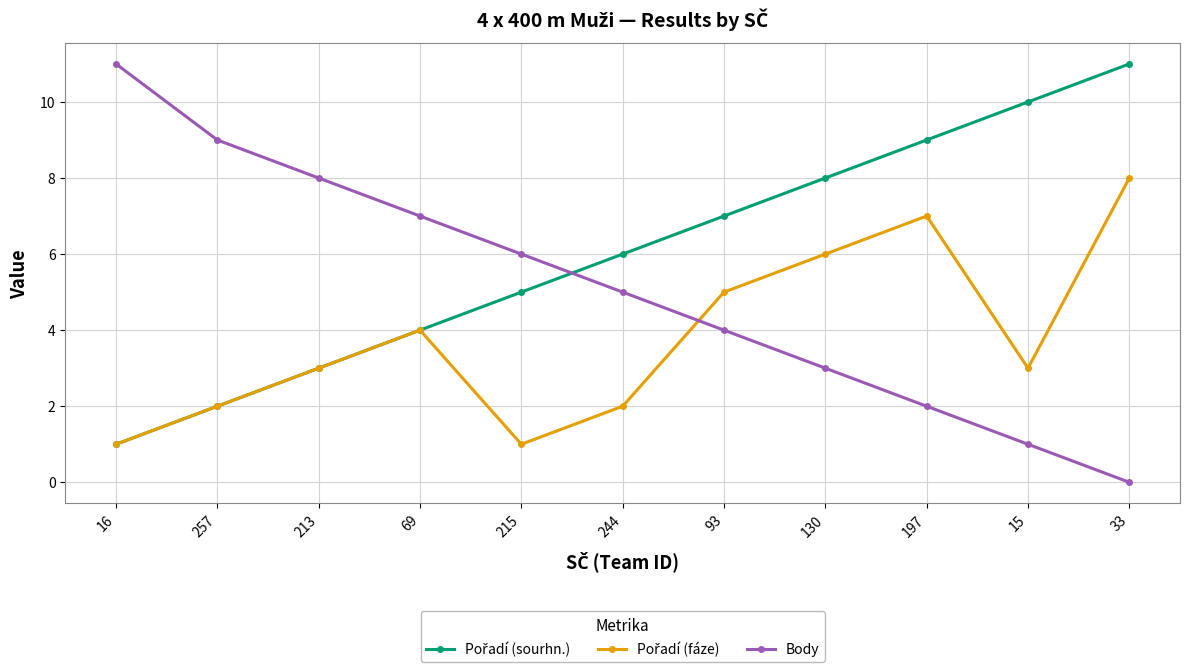

Does the chart display data point markers on the line(s)?

Yes